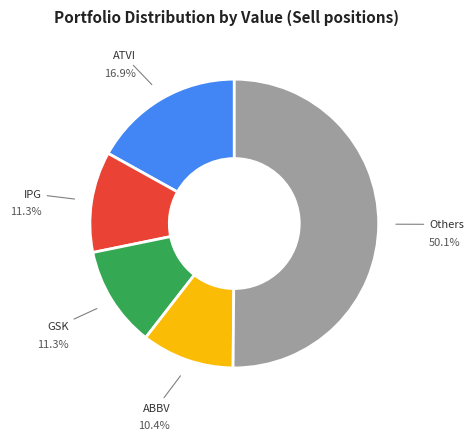

To the nearest percent, what is the difference between the largest and smallest slice percentages?

40%